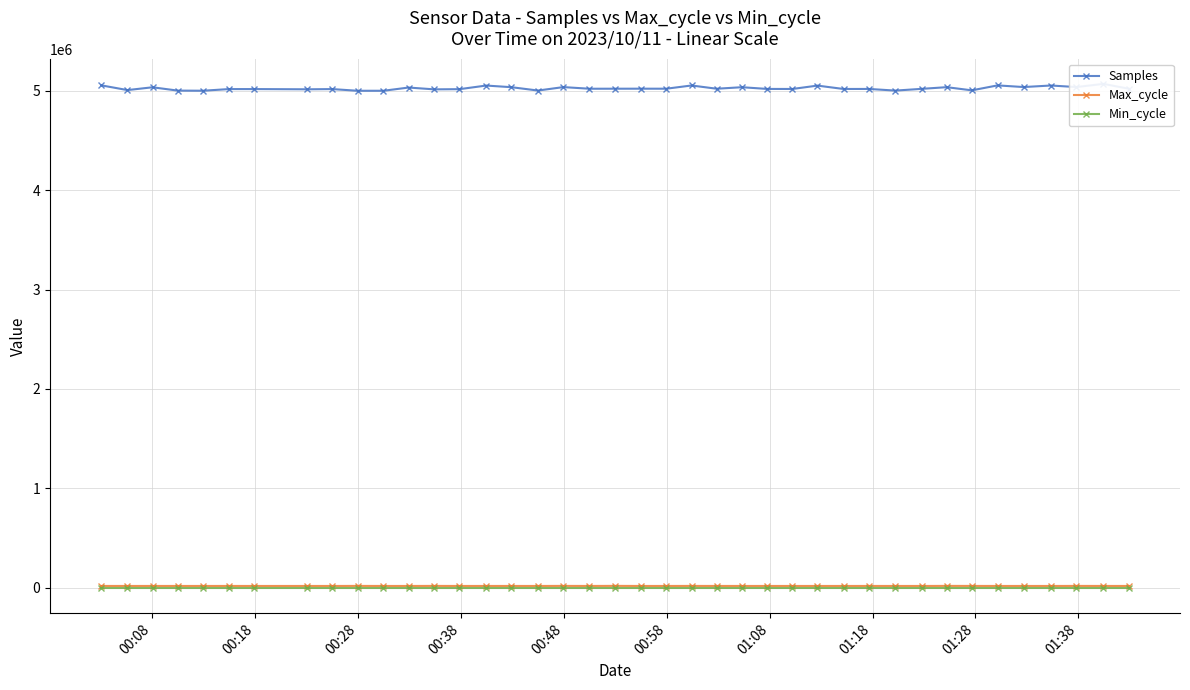

Count the number of data series in this chart.

3